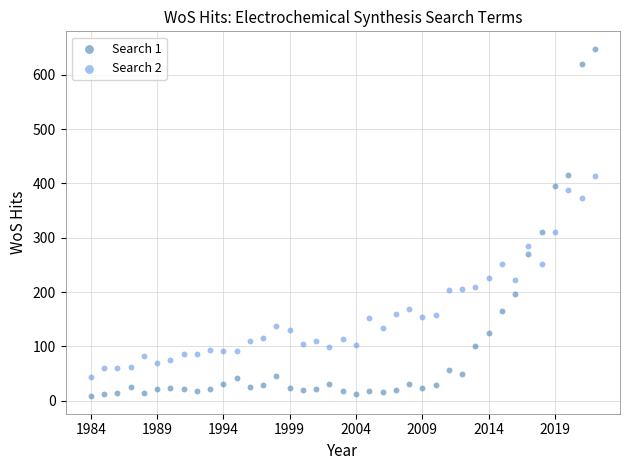

Across all data points, what is the range of Y values (max minus min)?

640